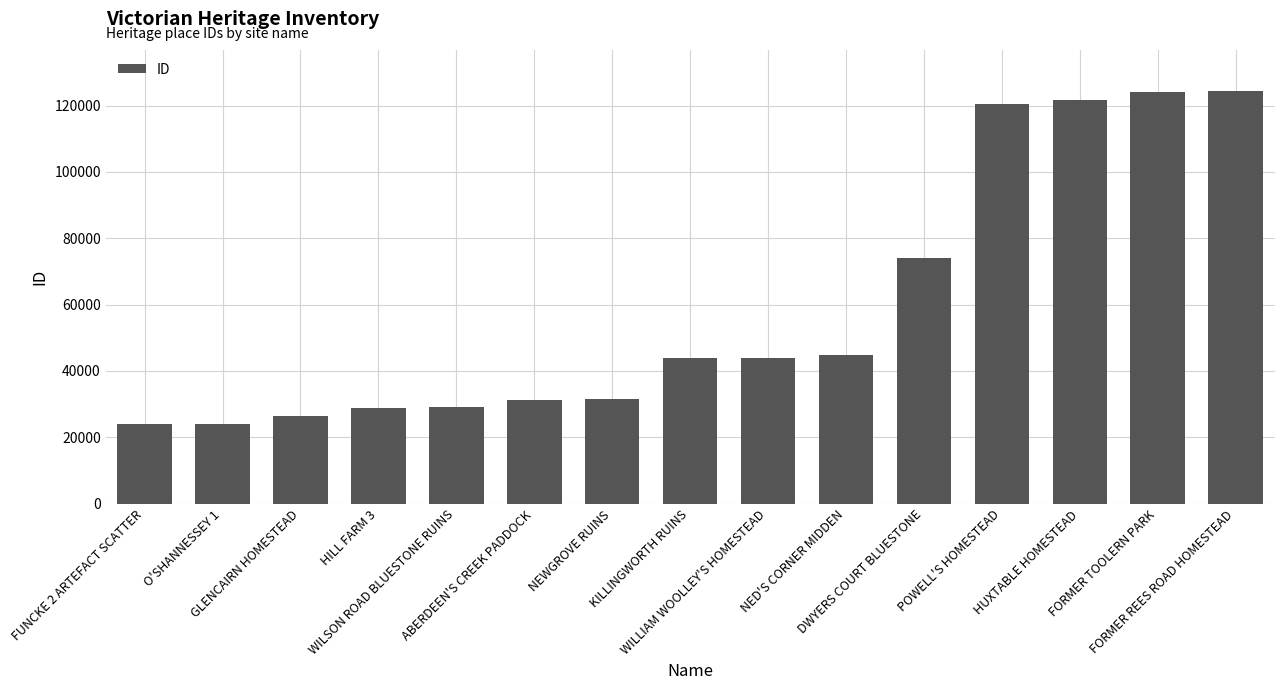

What is the sum of all values?

893151